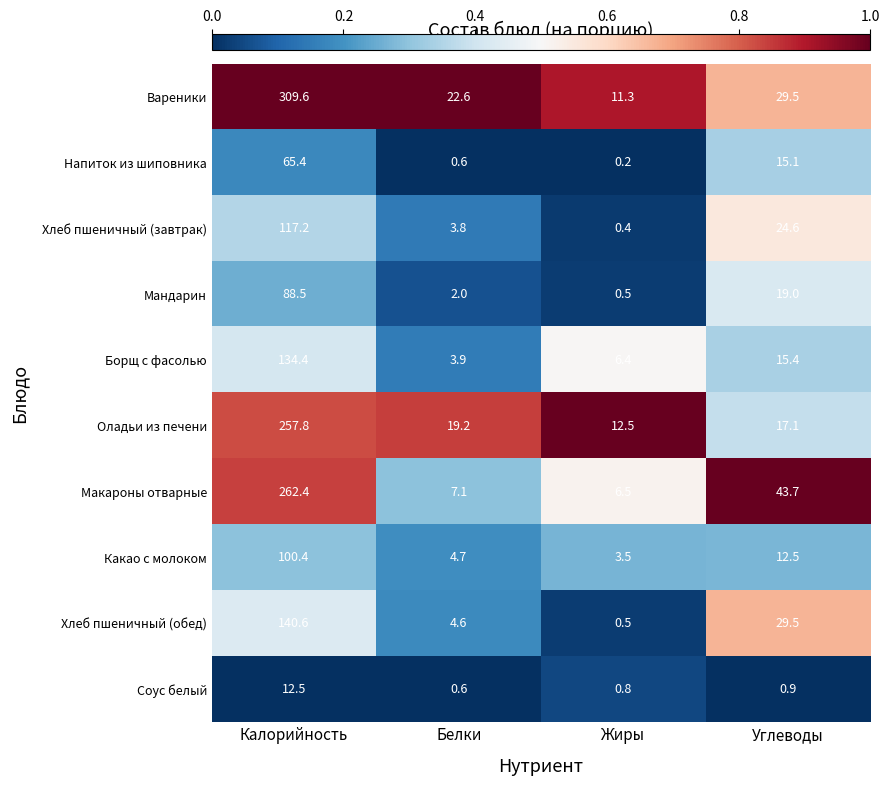

True or false: Соус белый has a value of 0.2 at Жиры.

False